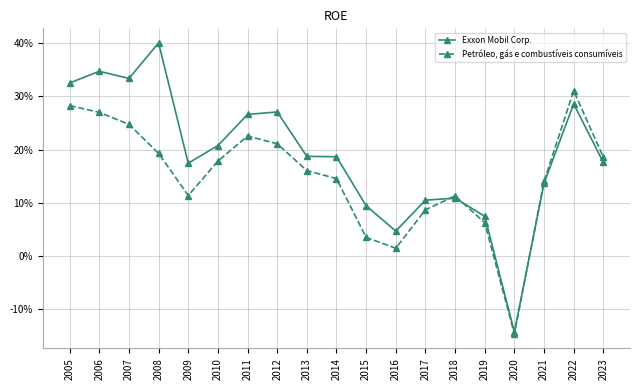

Which series has the largest total across all categories?

Exxon Mobil Corp.